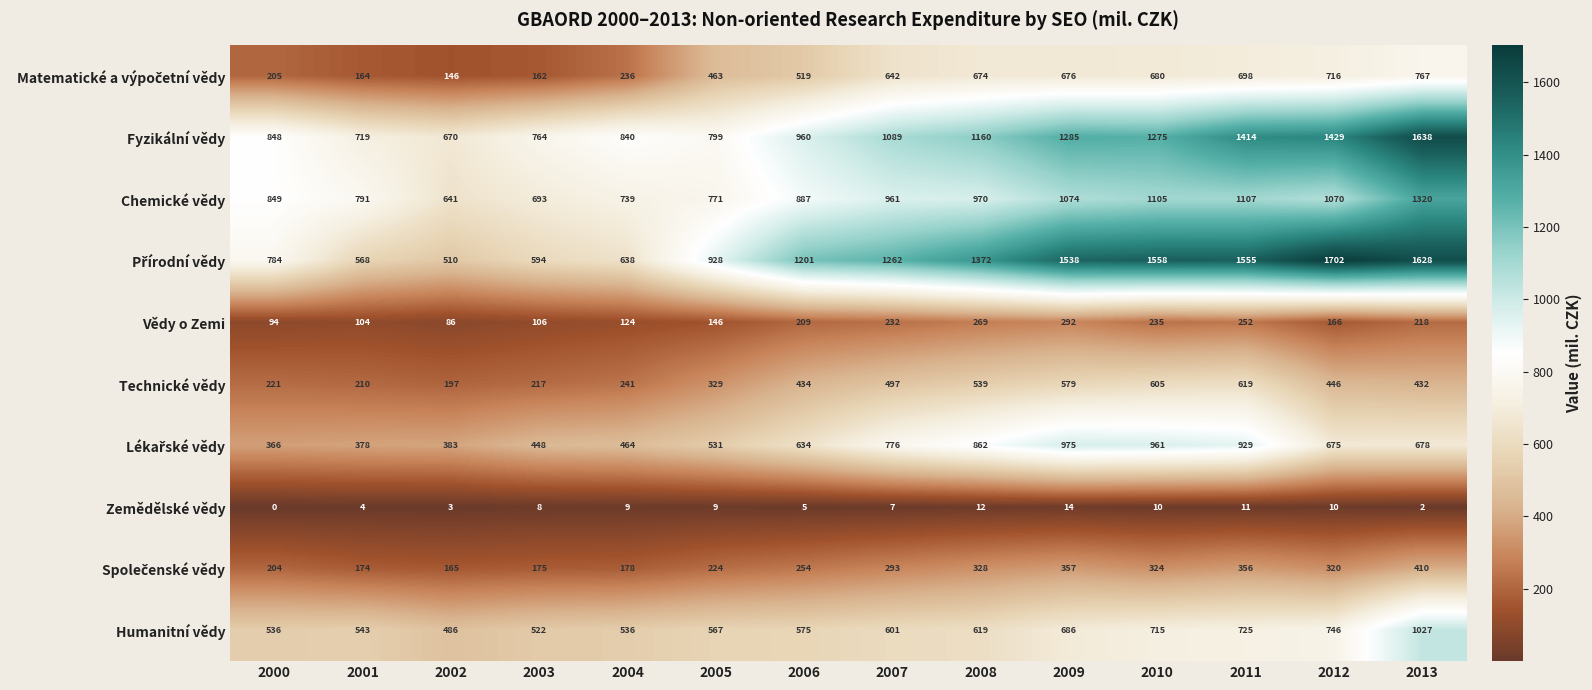

Rank the categories by Technické vědy value from highest to lowest.

2011, 2010, 2009, 2008, 2007, 2012, 2006, 2013, 2005, 2004, 2000, 2003, 2001, 2002